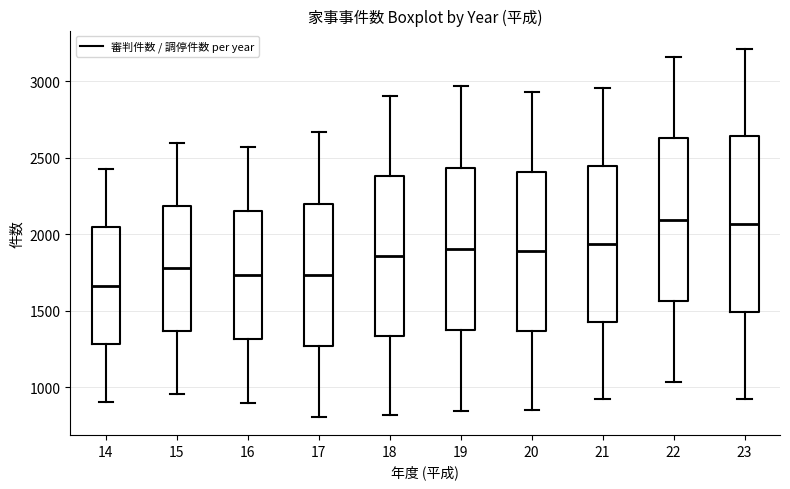

Which box has the lowest median line?

14